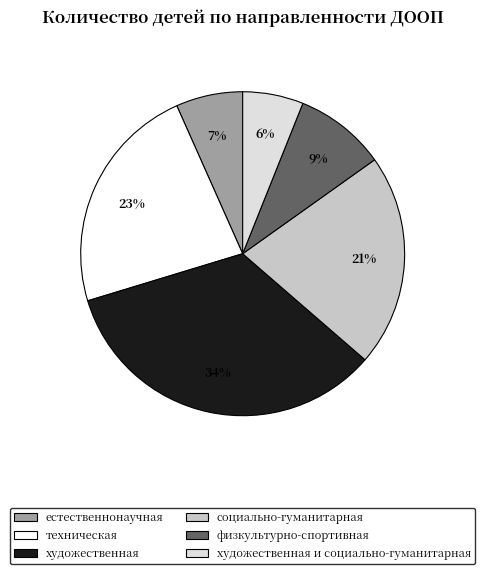

To the nearest percent, what is the average slice percentage?

17%